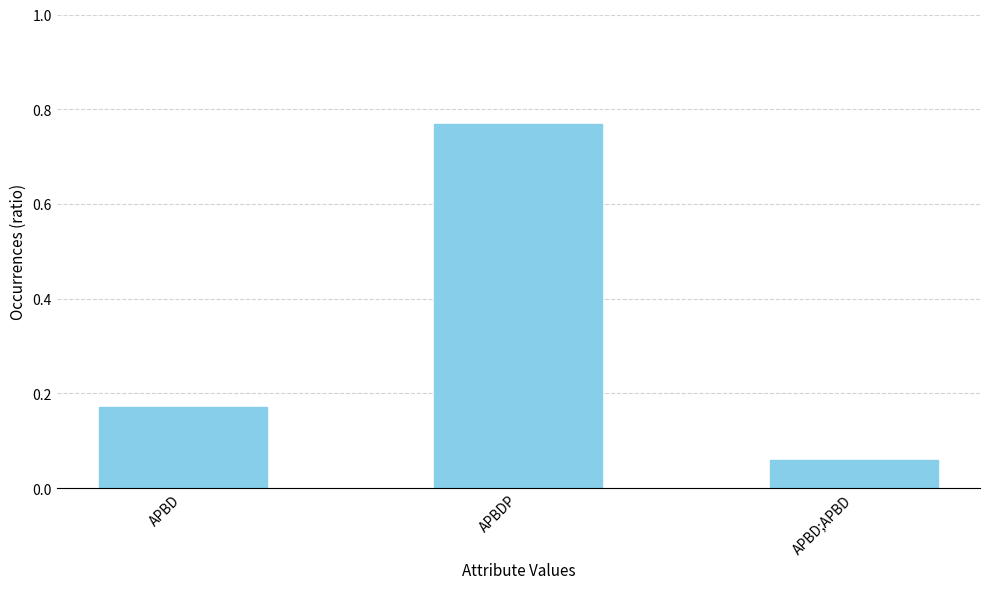

What is the label of the 1st bar from the right?

APBD;APBD